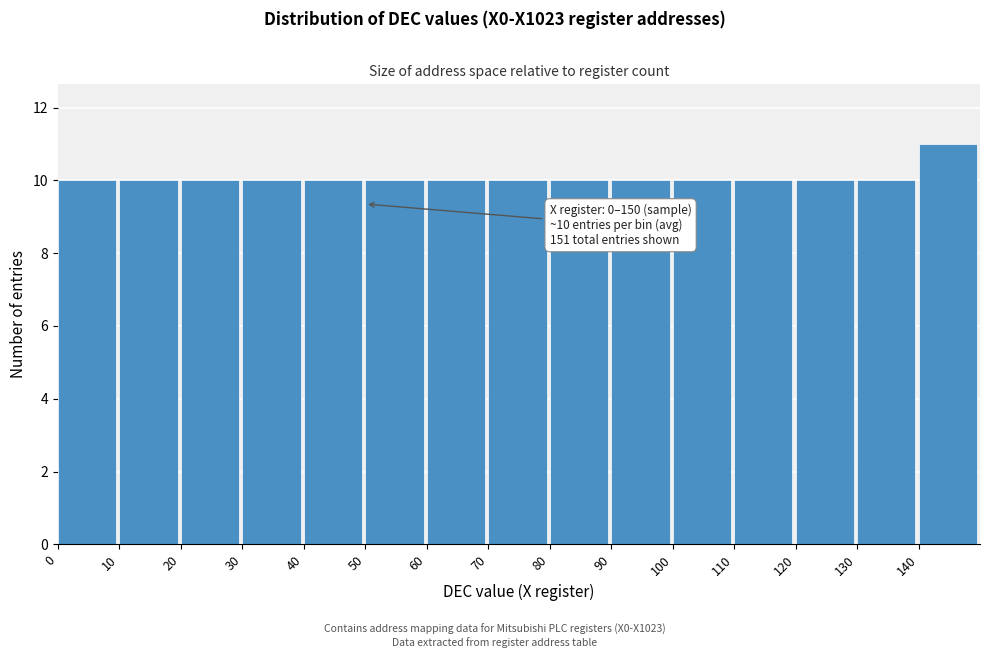

Which range on the x-axis has the tallest bar?

140 to 150